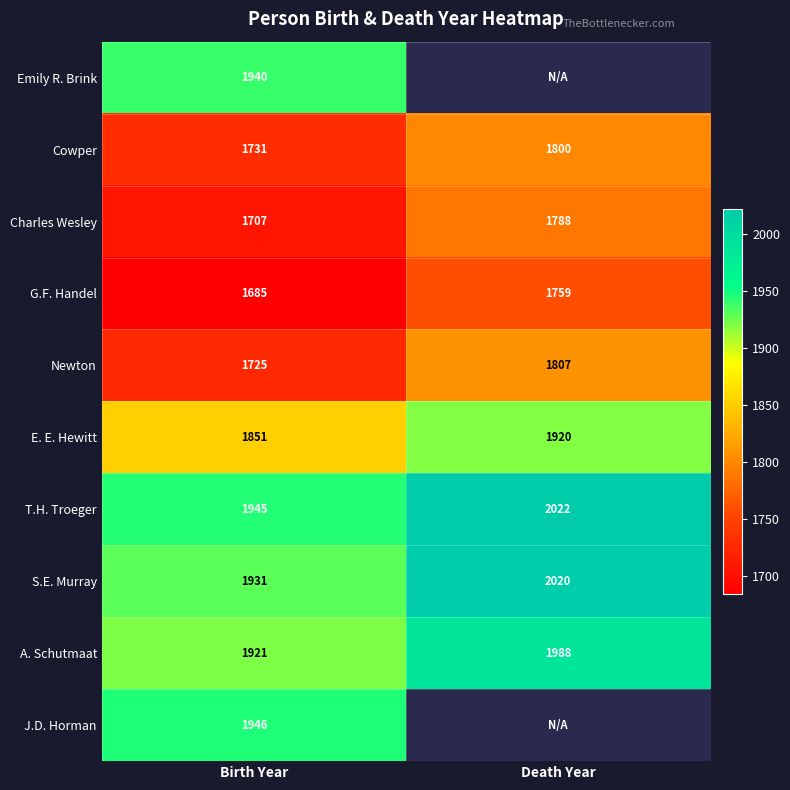

How many series are shown in this chart?

10